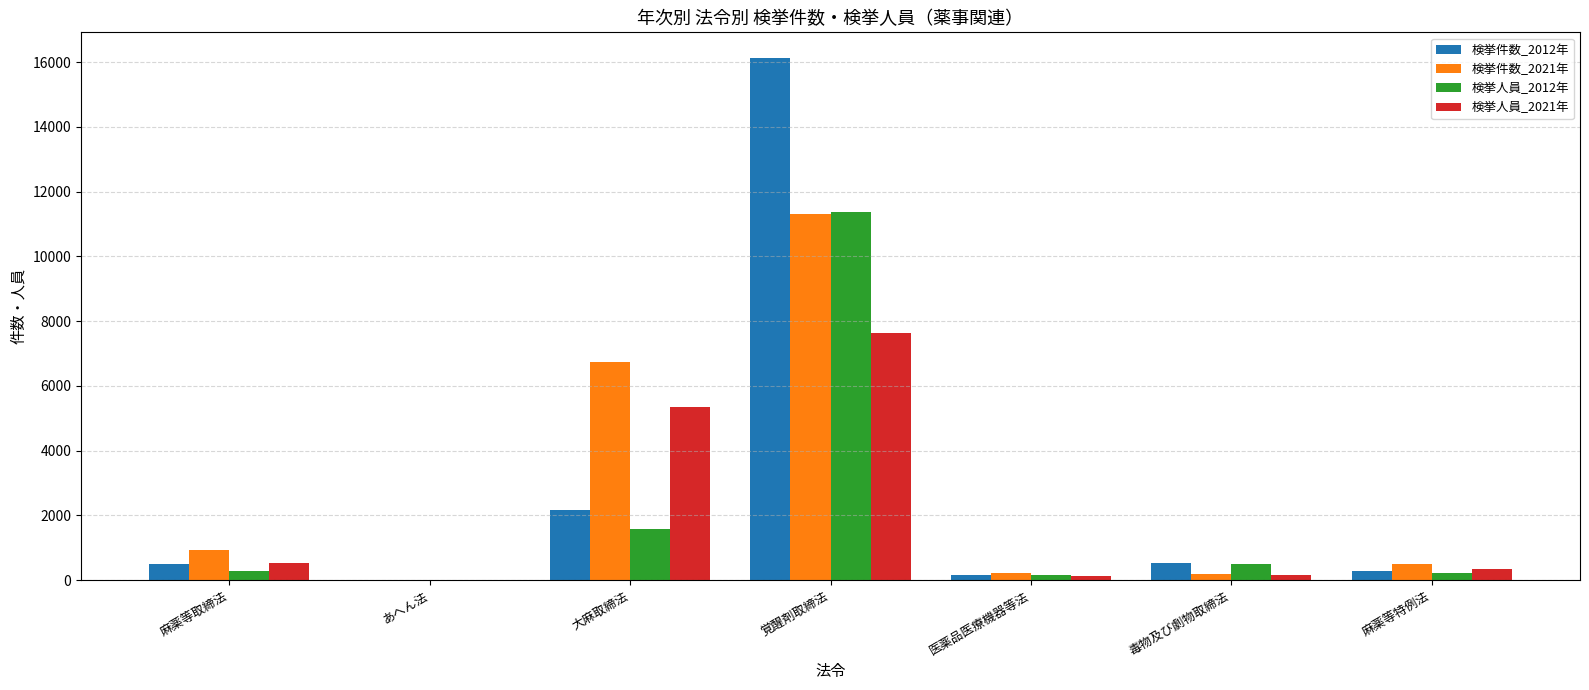

True or false: 検挙件数_2021年 has a value of 427 at 麻薬等取締法.

False